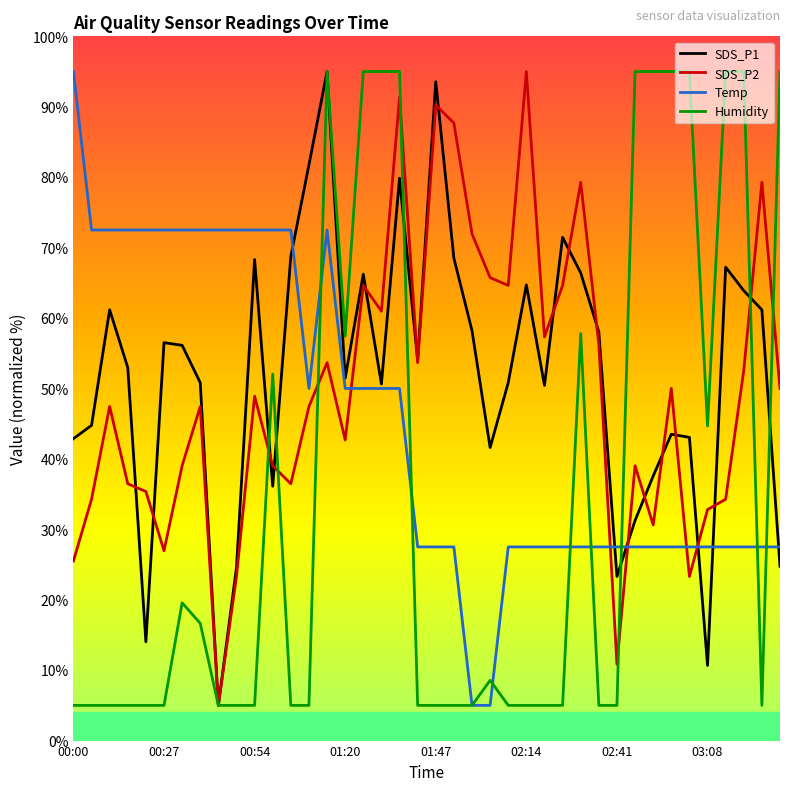

How many times do Temp and SDS_P2 cross each other?

5